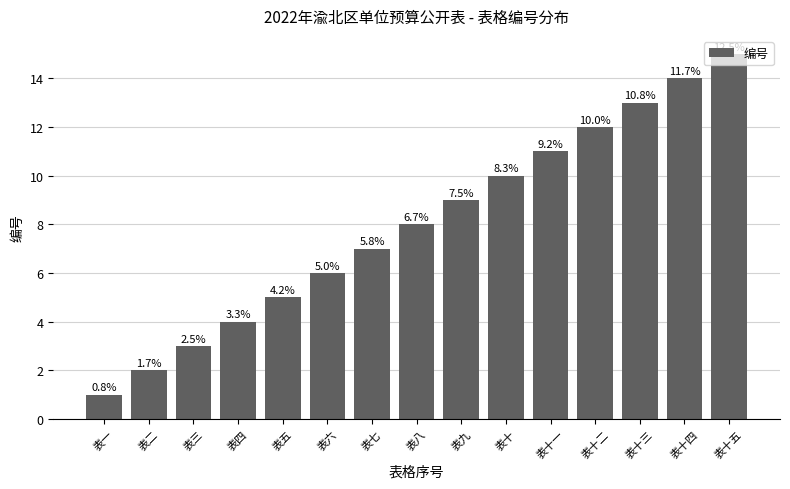

Reading right to left, what are all the values shown in this chart?

表十五=15	表十四=14	表十三=13	表十二=12	表十一=11	表十=10	表九=9	表八=8	表七=7	表六=6	表五=5	表四=4	表三=3	表二=2	表一=1